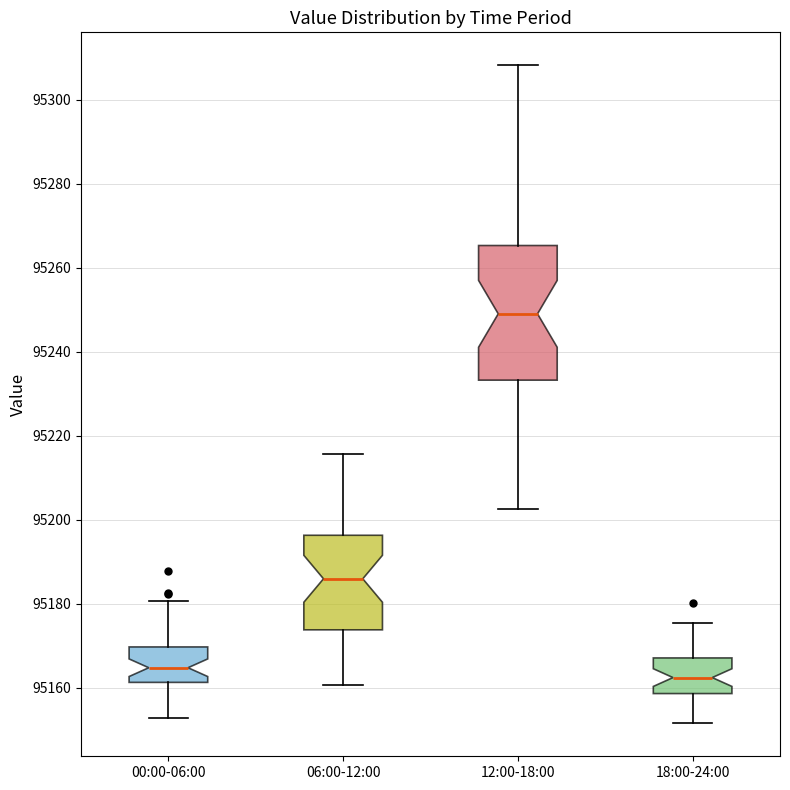

Where does the lower whisker of the box for 18:00-24:00 end on the y-axis? The values are not printed on the chart, so give them approximately, as read against the axis.

95152